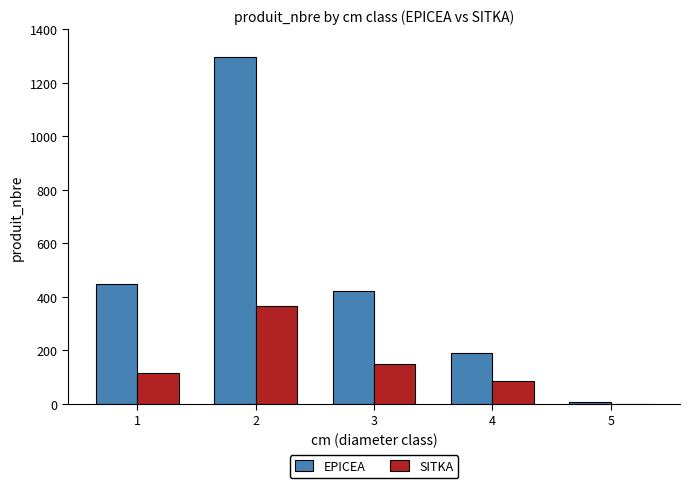

How many series are shown in this chart?

2